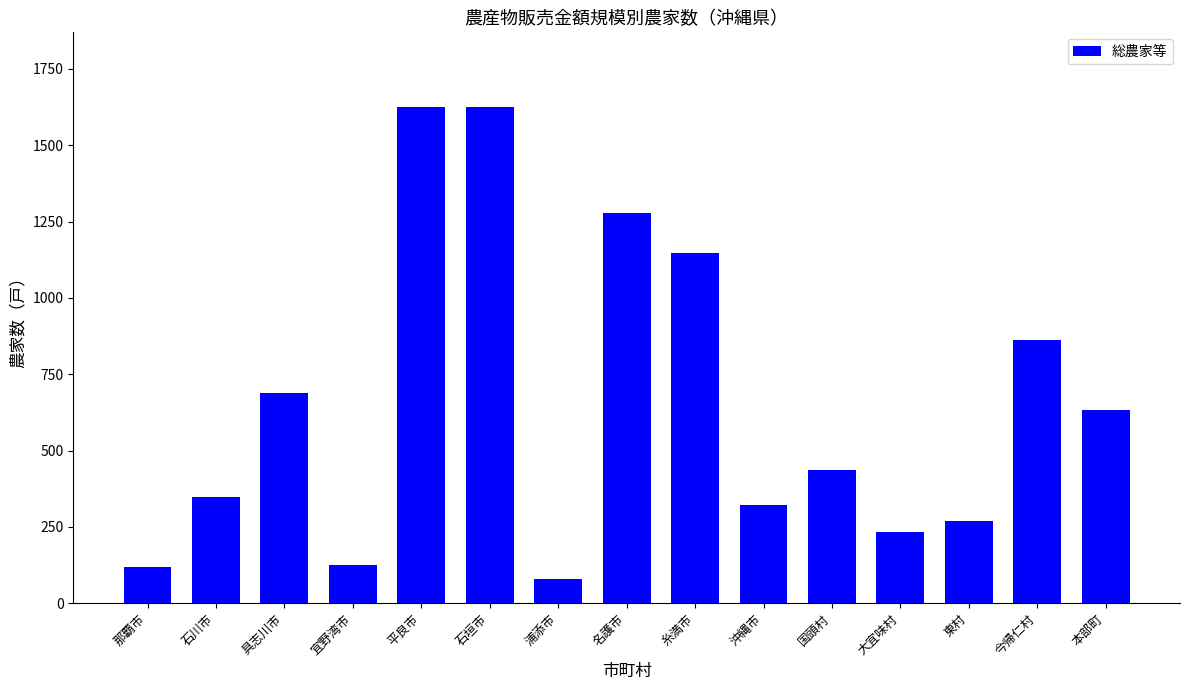

What is the value of the 4th bar from the left?

125